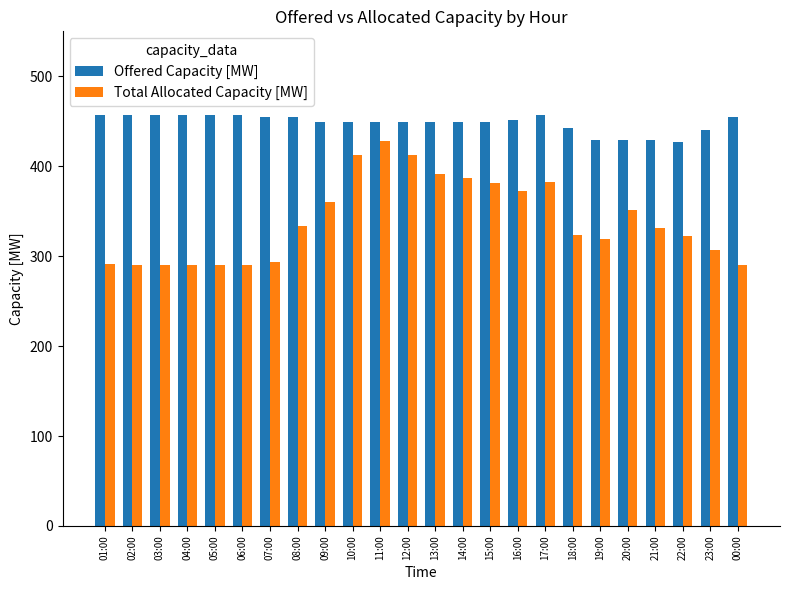

What is the sum of all Total Allocated Capacity [MW] values?

8139